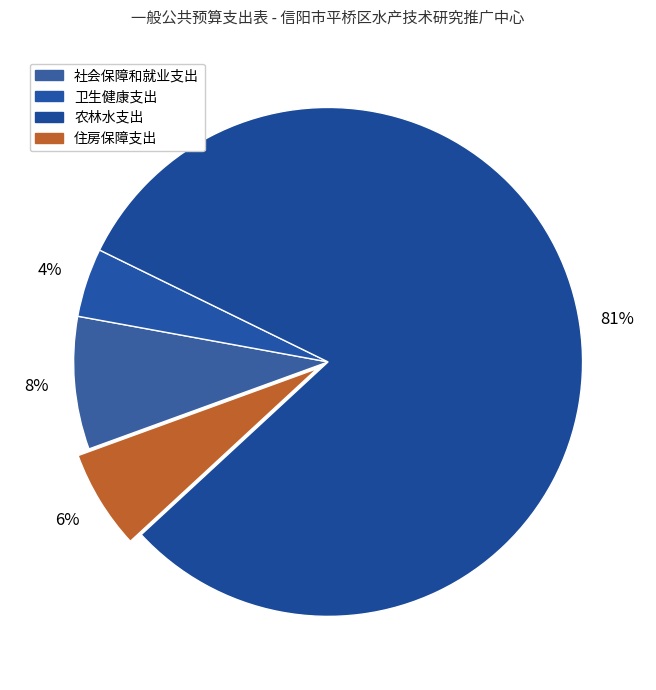

To the nearest percent, what is the difference between the 社会保障和就业支出 and 农林水支出 slice percentages?

72%